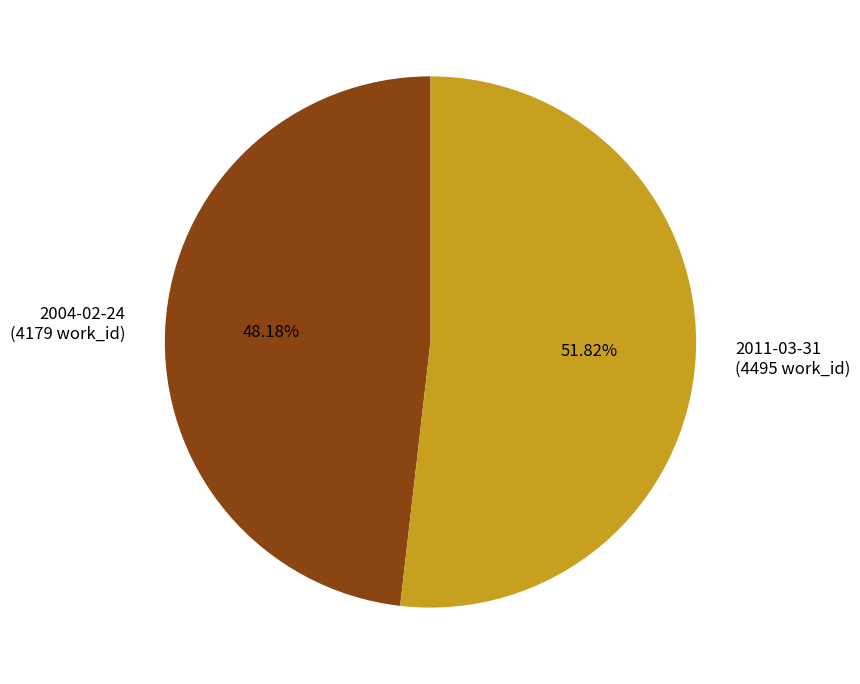

Which slice is the smallest?

2004-02-24